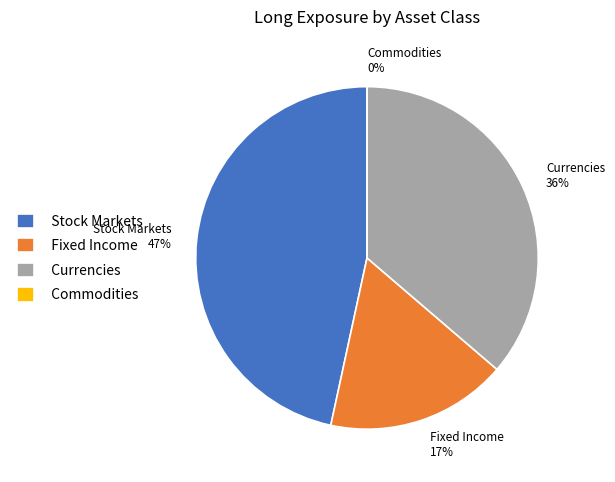

Does Fixed Income account for over 50% of the chart?

No